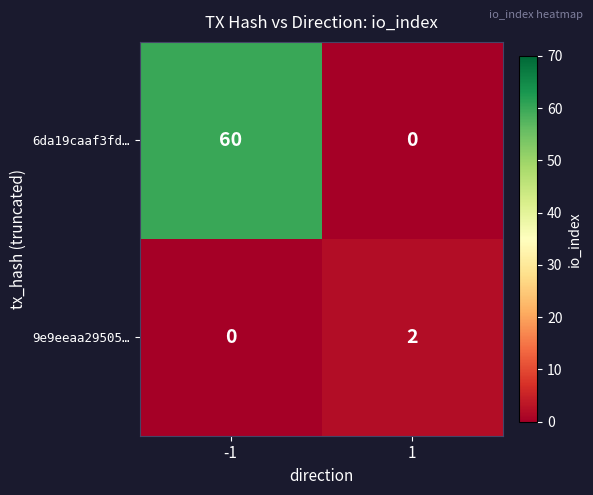

What is the maximum value shown in the chart?

60